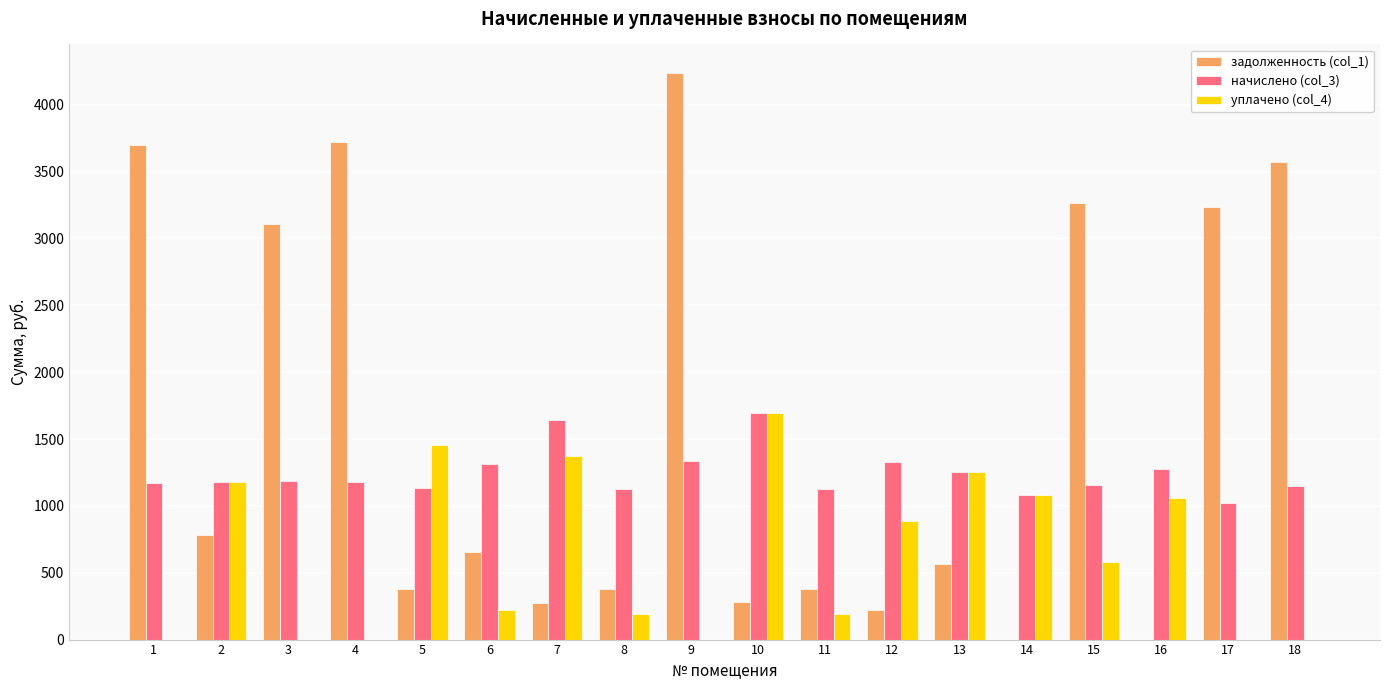

How many values in the задолженность (col_1) series exceed 653?

9